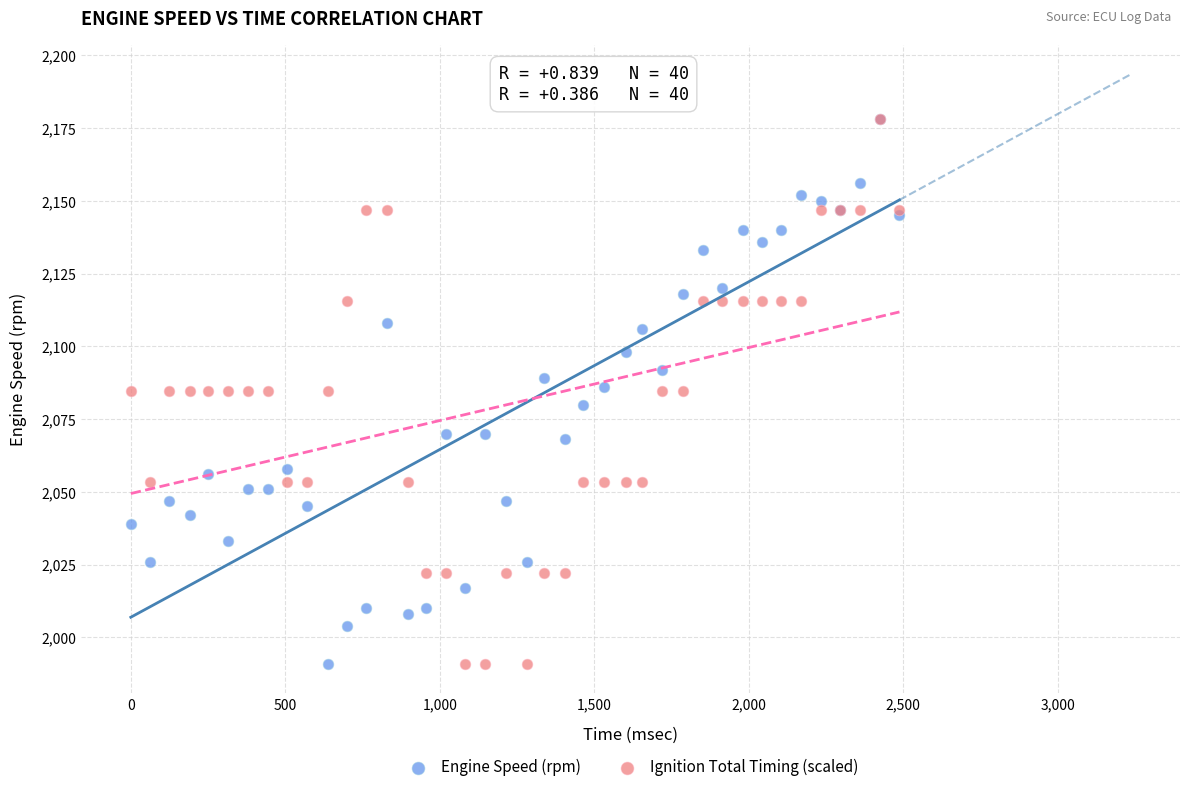

What are all the series names shown in the legend?

Engine Speed (rpm), Ignition Total Timing (scaled)